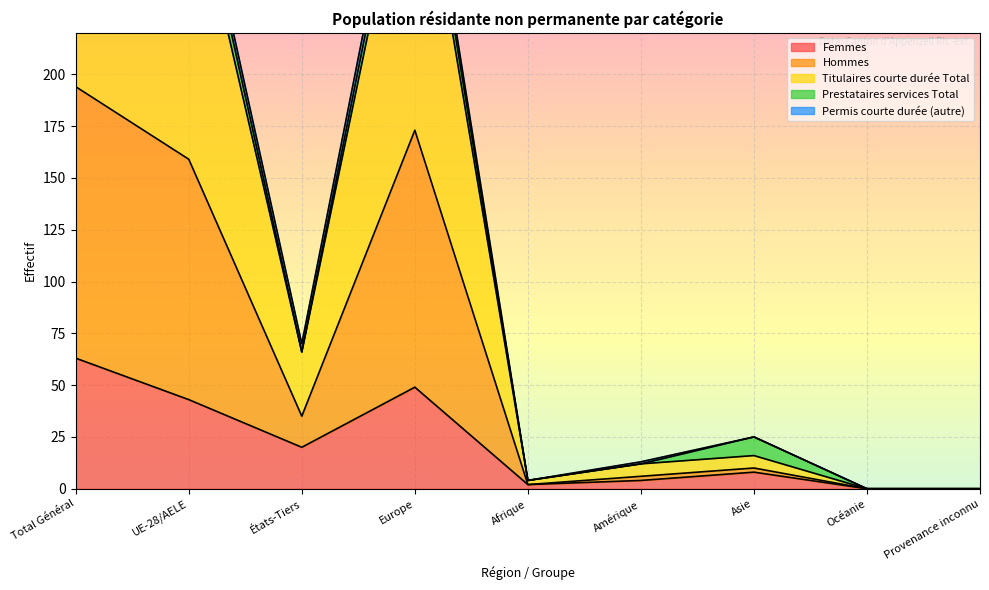

The value of Hommes at Total Général is 616. True or false?

False